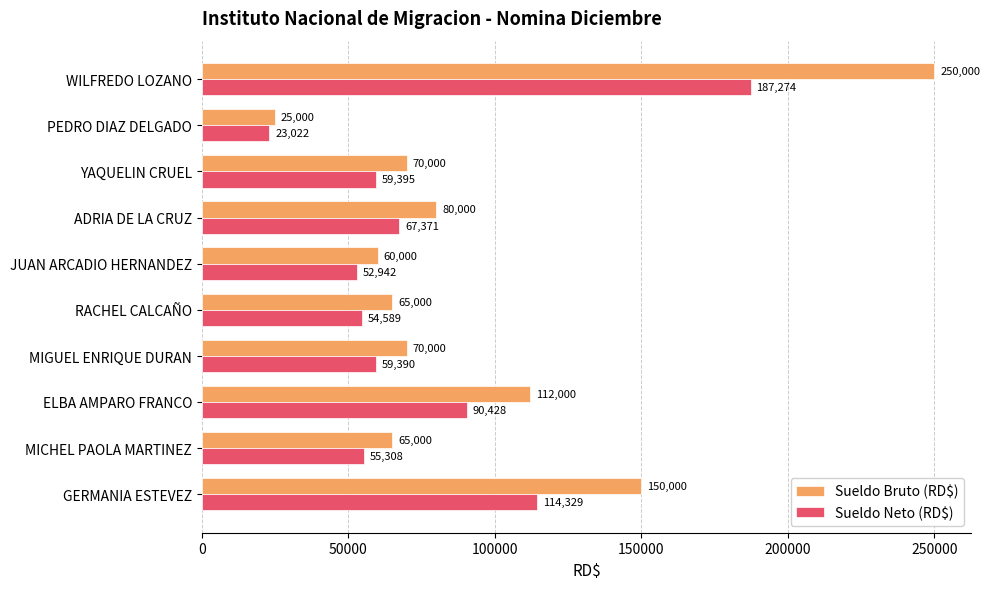

What is the greatest value displayed?

250000.0